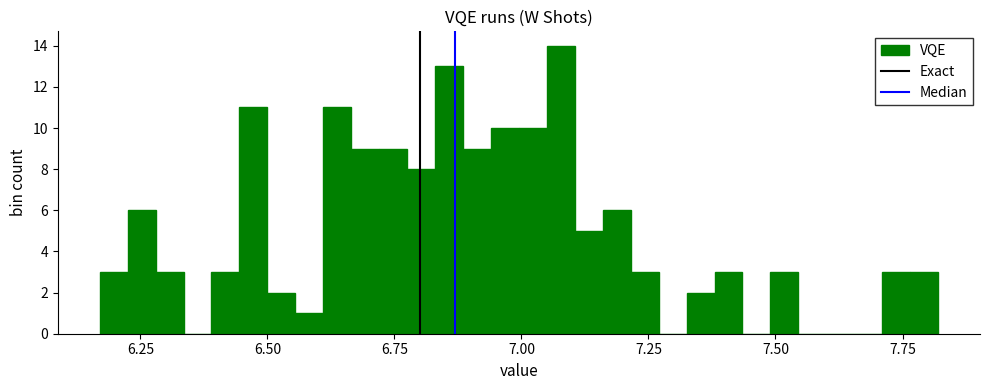

Read against the x-axis, roughly where is the centre of the tallest bar?

7.10